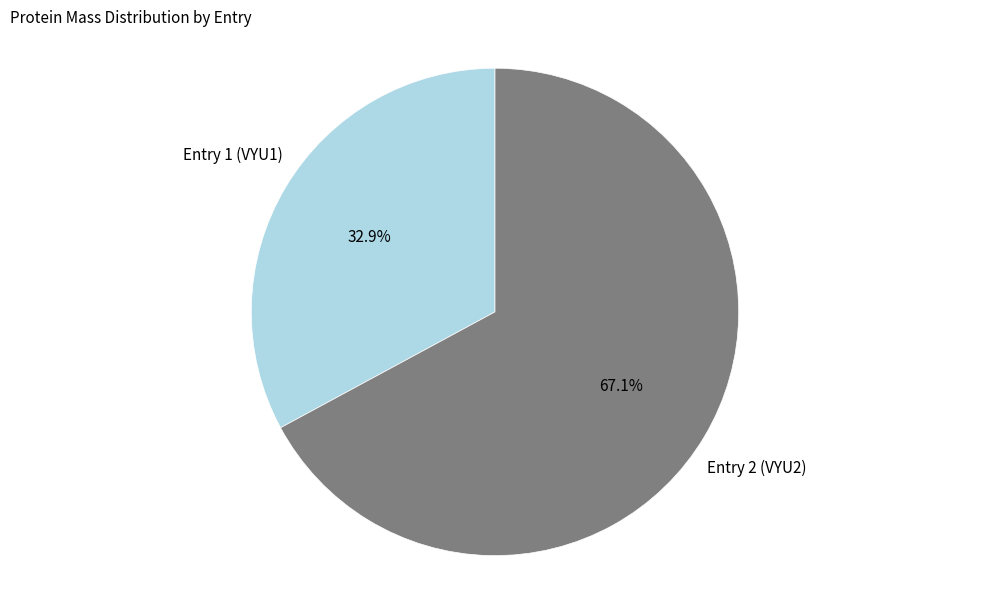

Rank the categories by value from lowest to highest.

Entry 1 (VYU1), Entry 2 (VYU2)